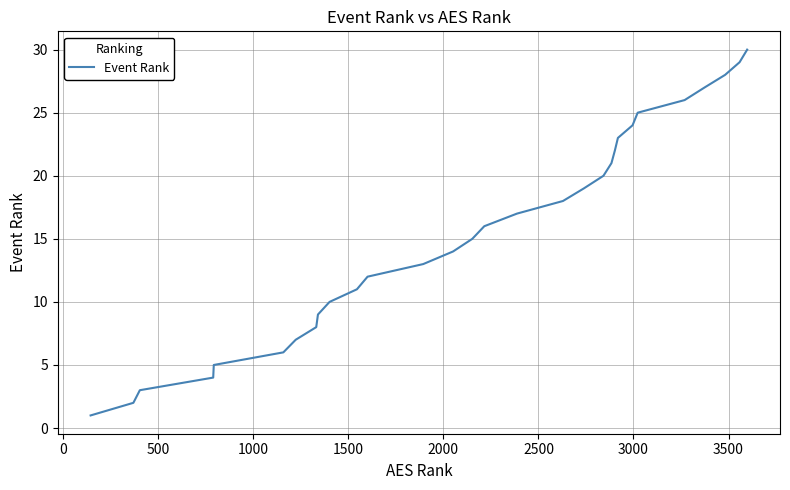

What is the maximum value shown in the chart?

30